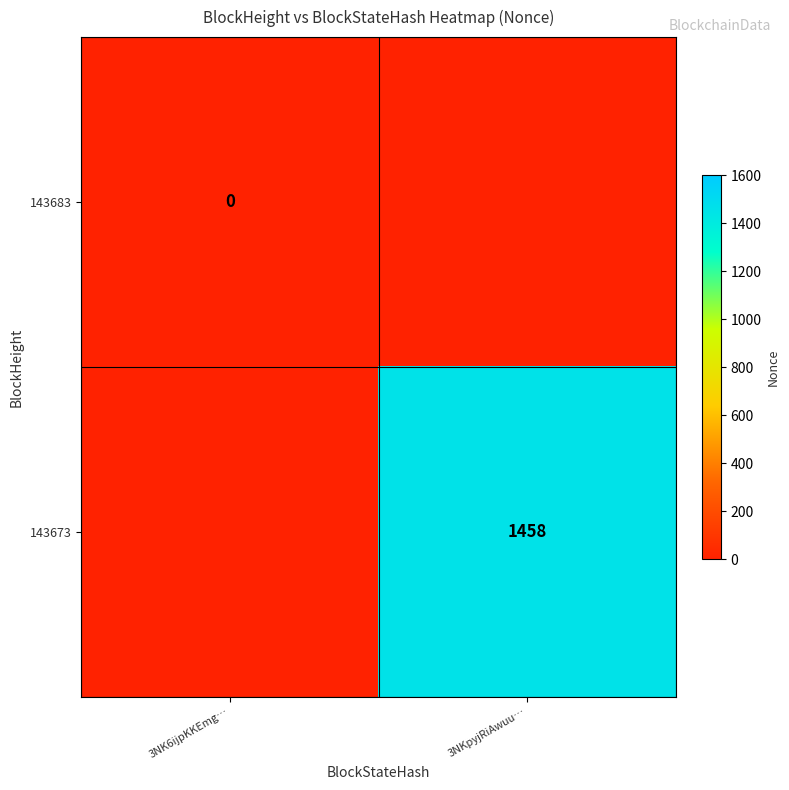

Is it true that 143673 equals 1458 at 3NKpyjRiAwuu…?

True